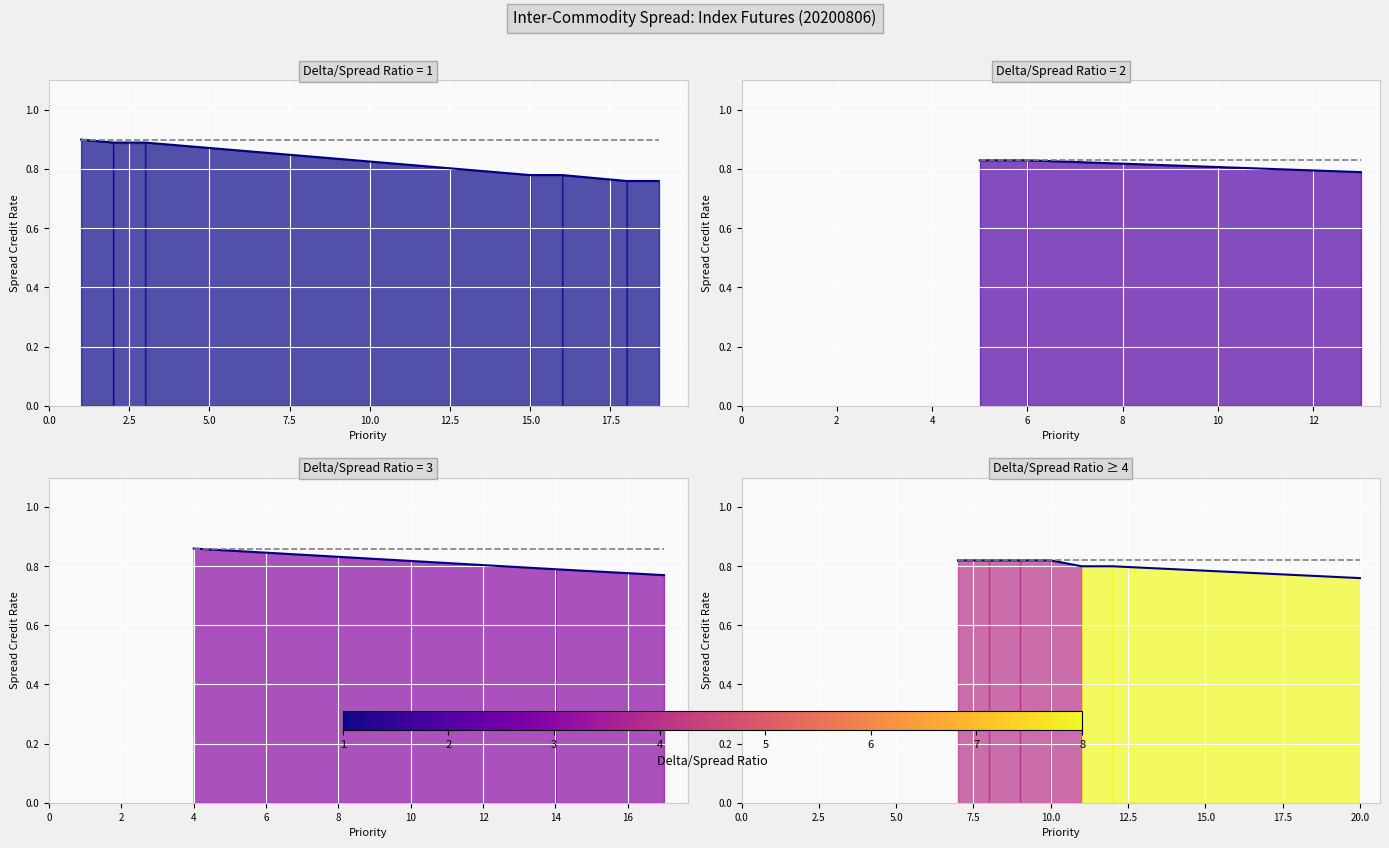

True or false: Max Rate and Spread Credit Rate intersect in this chart.

False